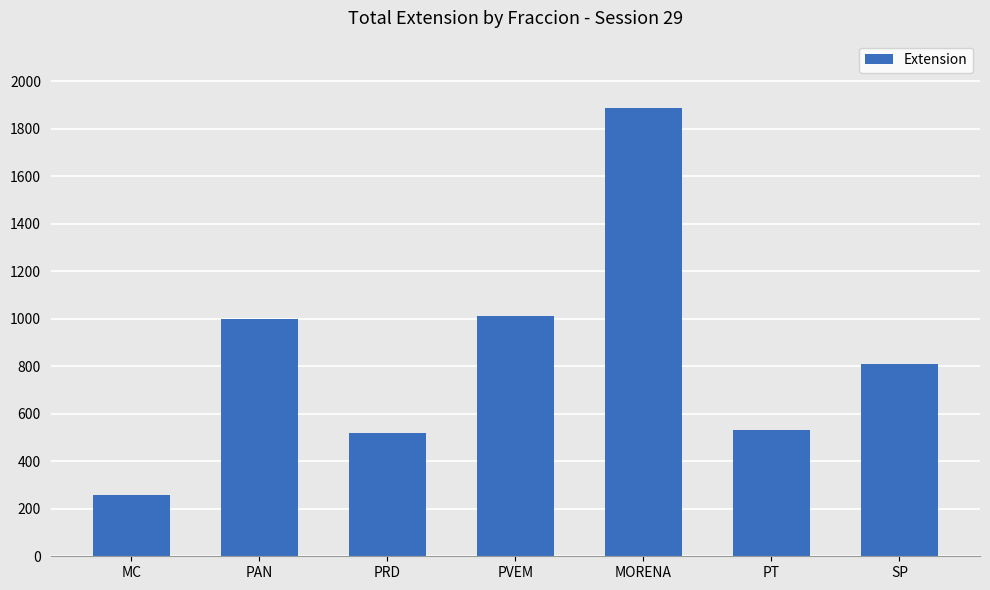

How many data points are less than 811?

3